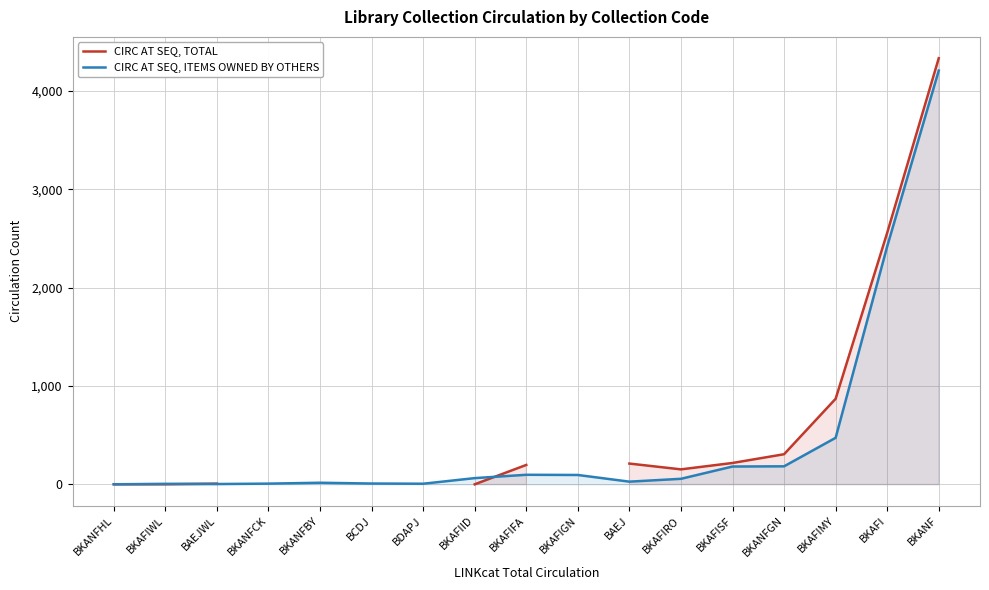

What is the maximum value shown in the chart?

4335.0